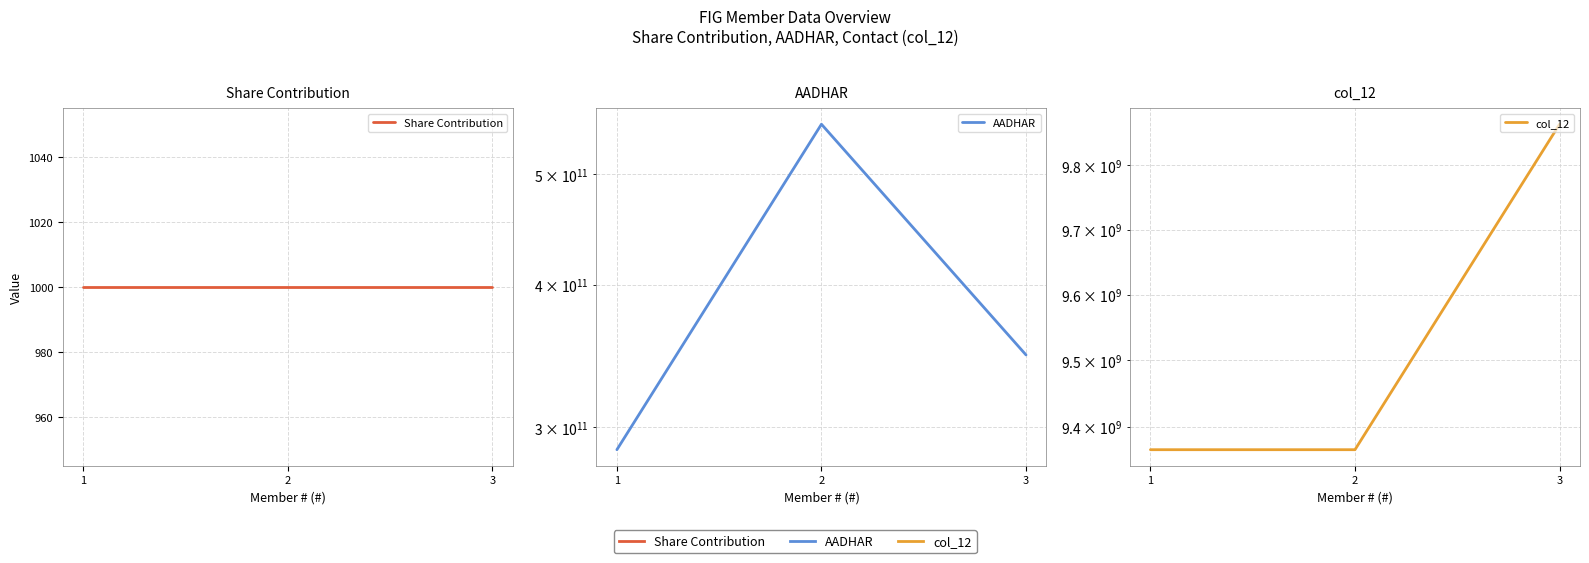

The value of Share Contribution at 2 is 1000. True or false?

True